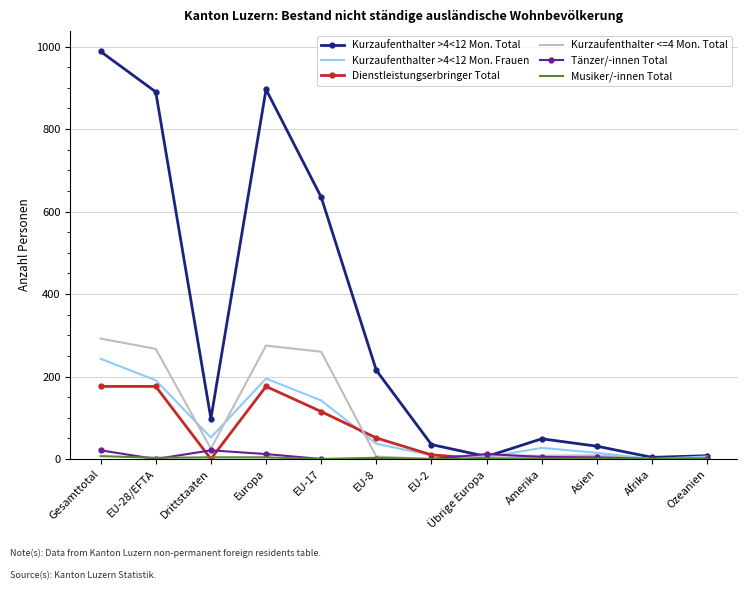

True or false: Kurzaufenthalter <=4 Mon. Total has a value of 131 at Gesamttotal.

False